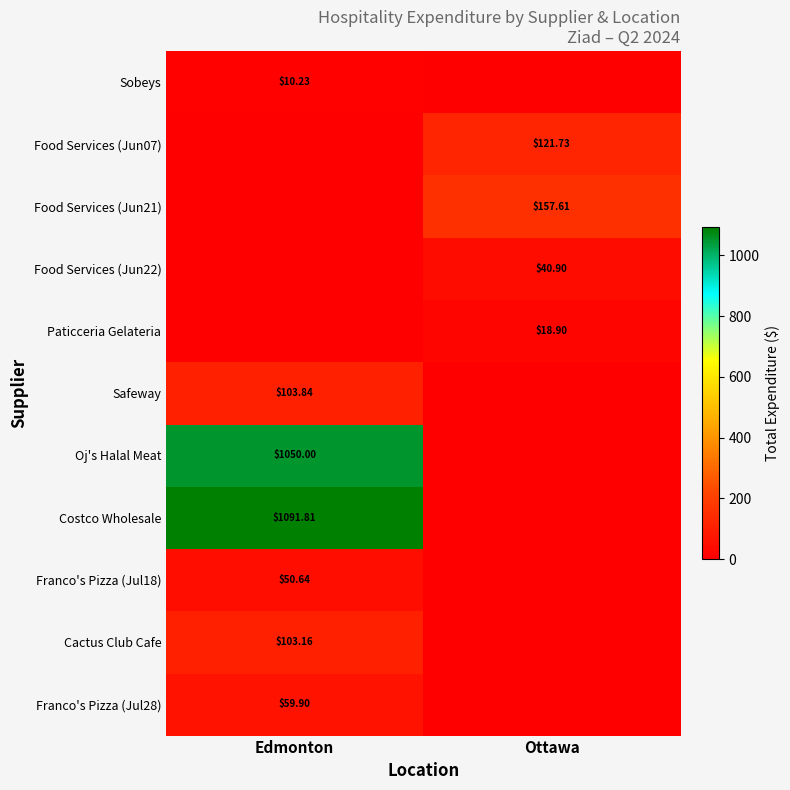

Is the value of Franco's Pizza (Jul28) at Edmonton greater than the value of Paticceria Gelateria at Ottawa?

Yes